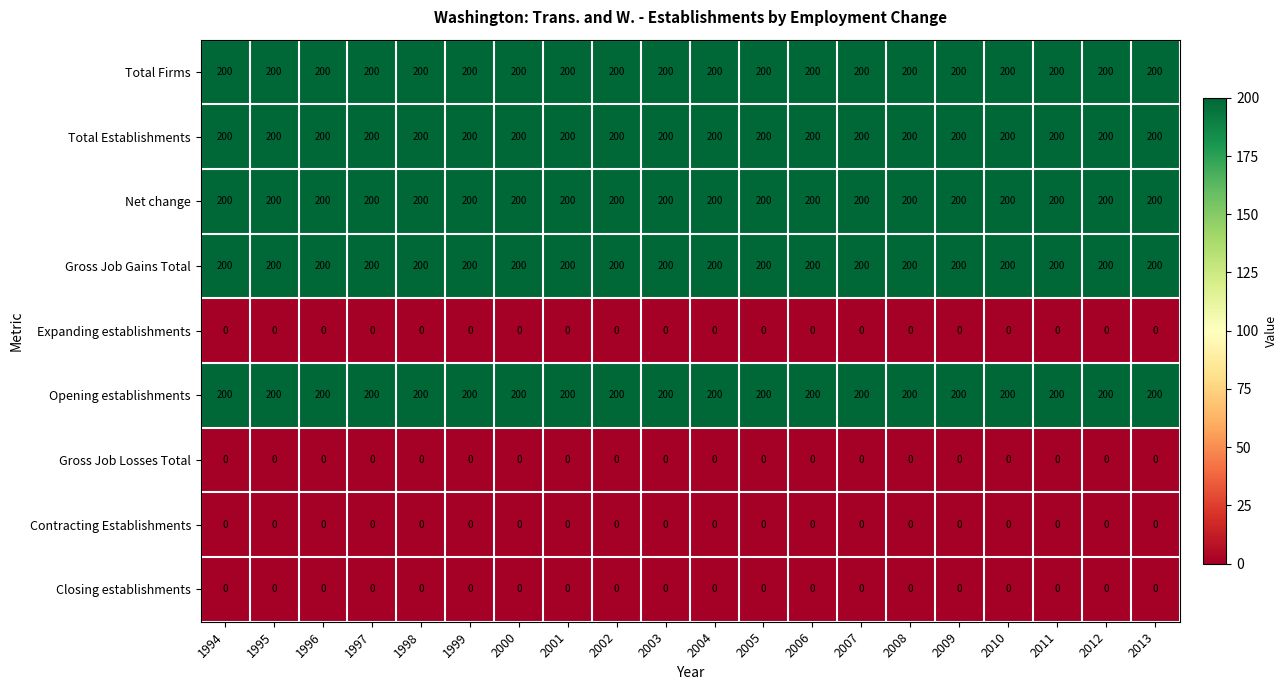

What is the total value across all series at 2001?

1000